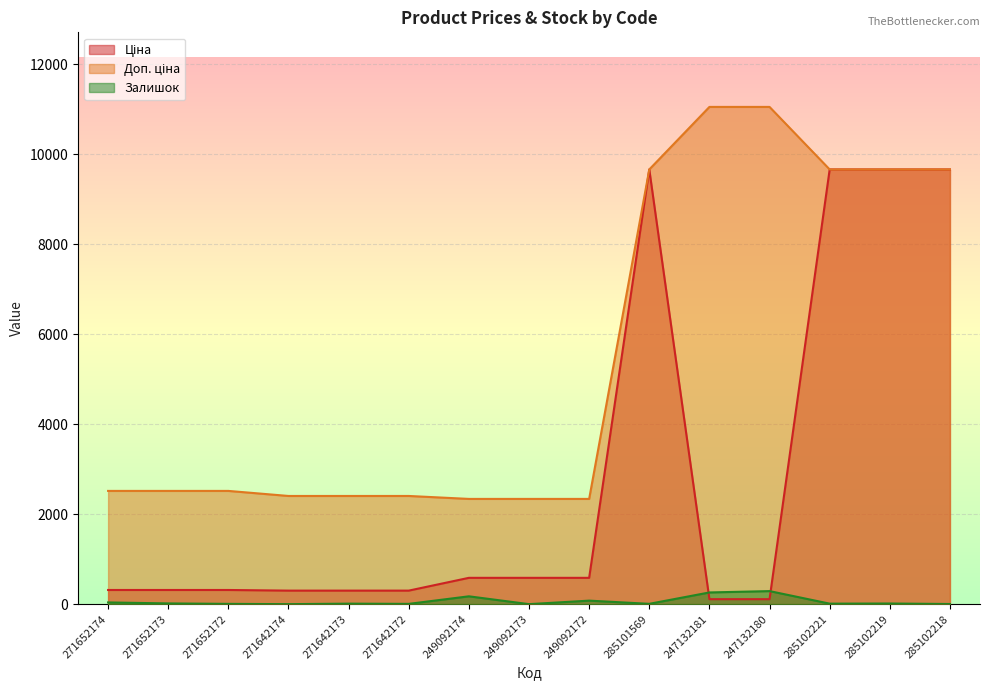

List the labels in order of Залишок value, smallest first.

271642174, 249092173, 285102218, 271652172, 271642172, 285101569, 271642173, 285102221, 285102219, 271652173, 271652174, 249092172, 249092174, 247132181, 247132180